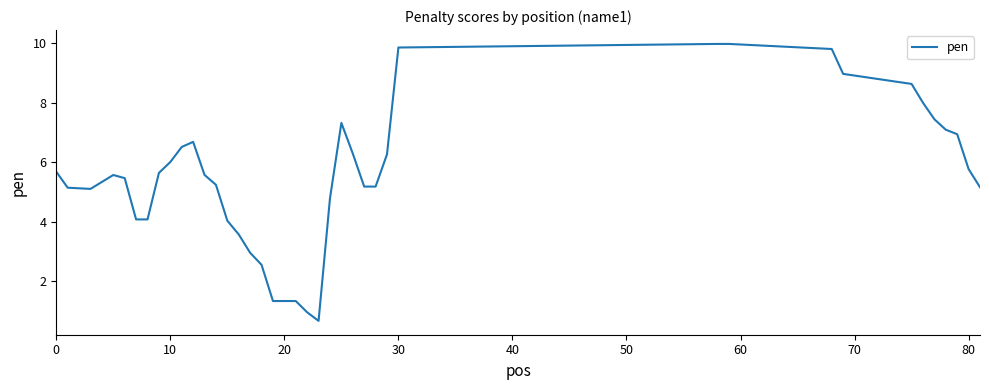

What is the smallest value displayed?

0.7